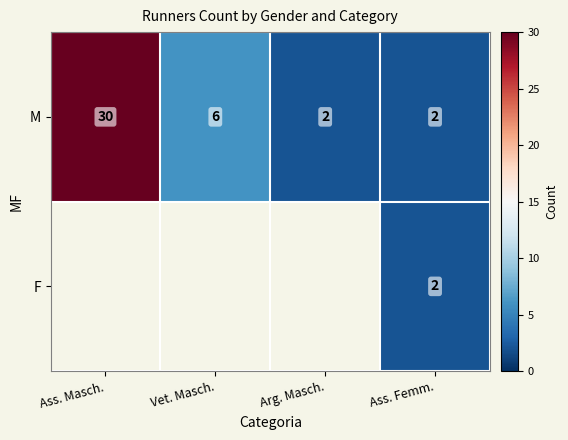

What is the difference between the M values at Vet. Masch. and Arg. Masch.?

4